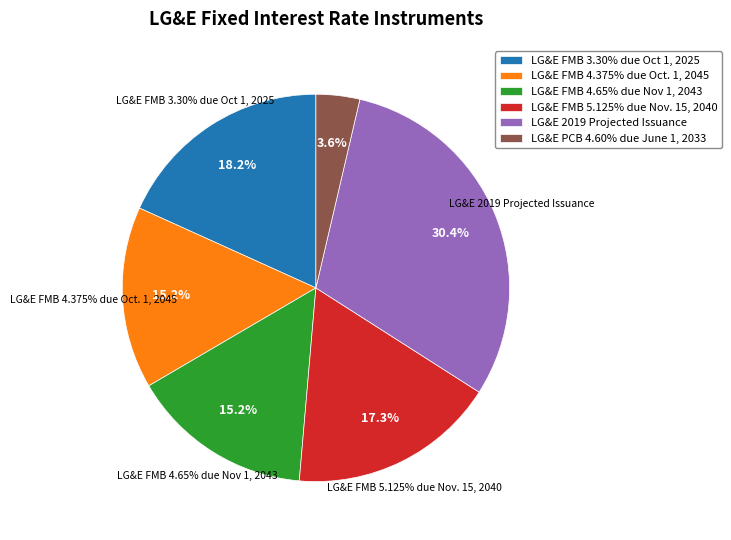

What is the ratio of the value at LG&E FMB 4.65% due Nov 1, 2043 to the value at LG&E FMB 5.125% due Nov. 15, 2040?

0.9